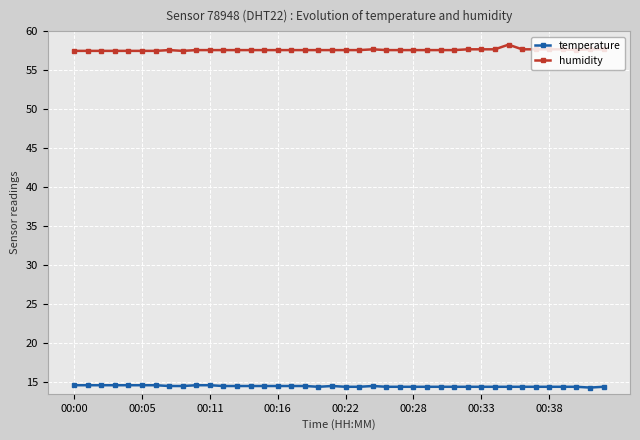

Rank the series by their maximum value, from highest to lowest.

humidity, temperature